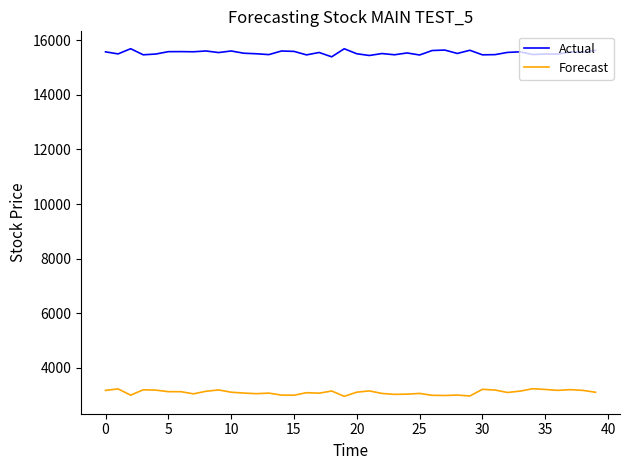

Which series has the largest total across all categories?

Actual